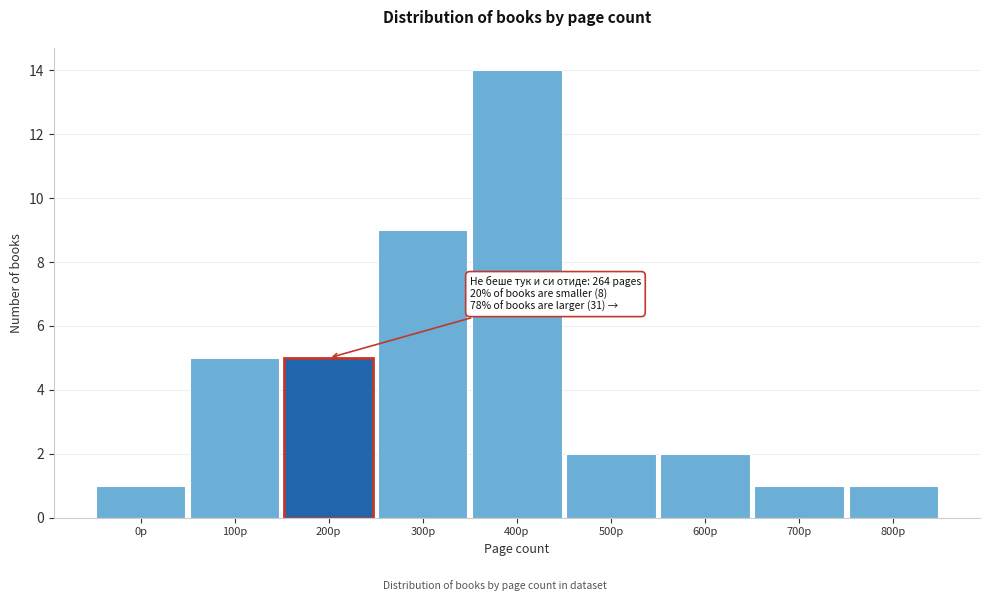

Reading left to right, what are all the values shown in this chart?

1	5	5	9	14	2	2	1	1